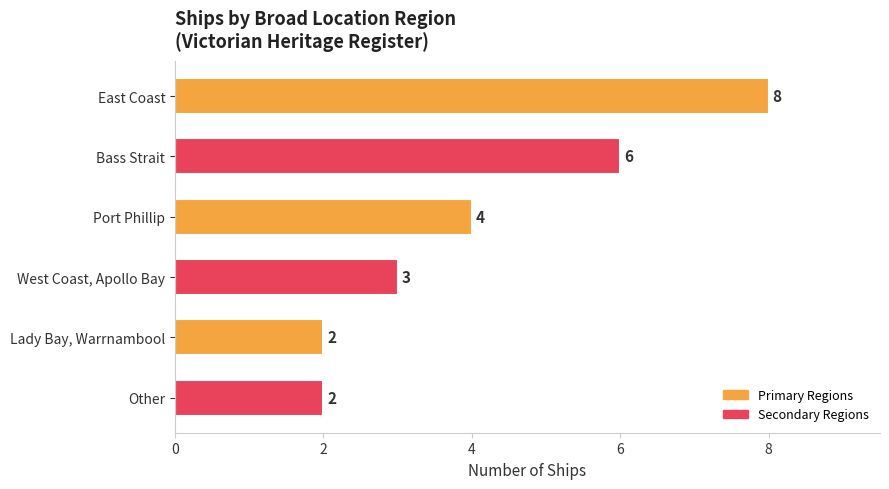

Reading top to bottom, what are all the values shown in this chart?

8	6	4	3	2	2